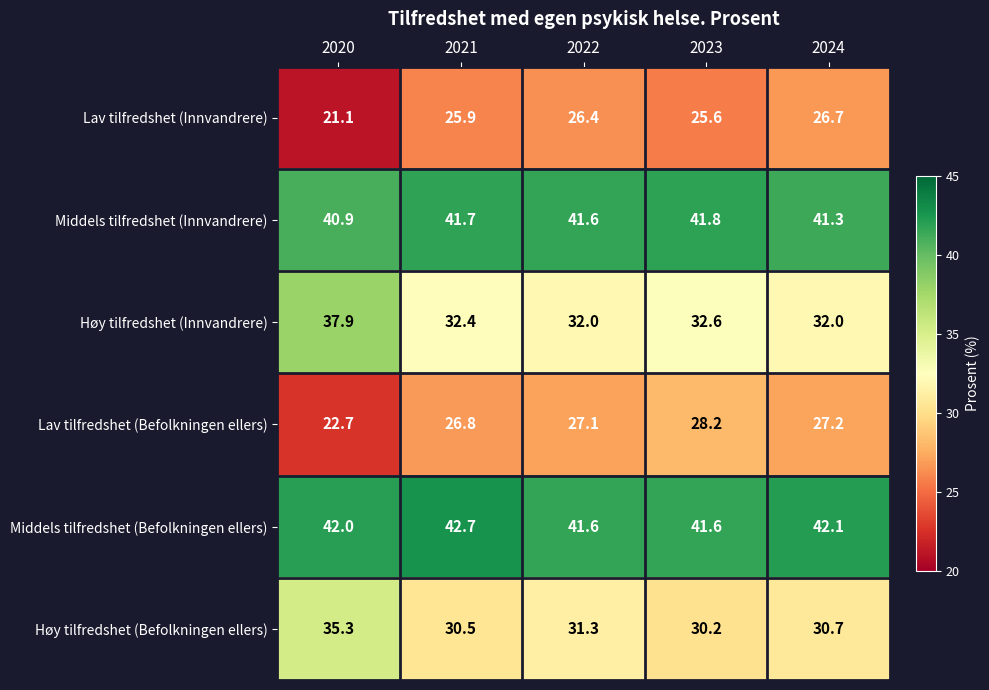

Is it true that Høy tilfredshet (Innvandrere) equals 32.0 at 2024?

True